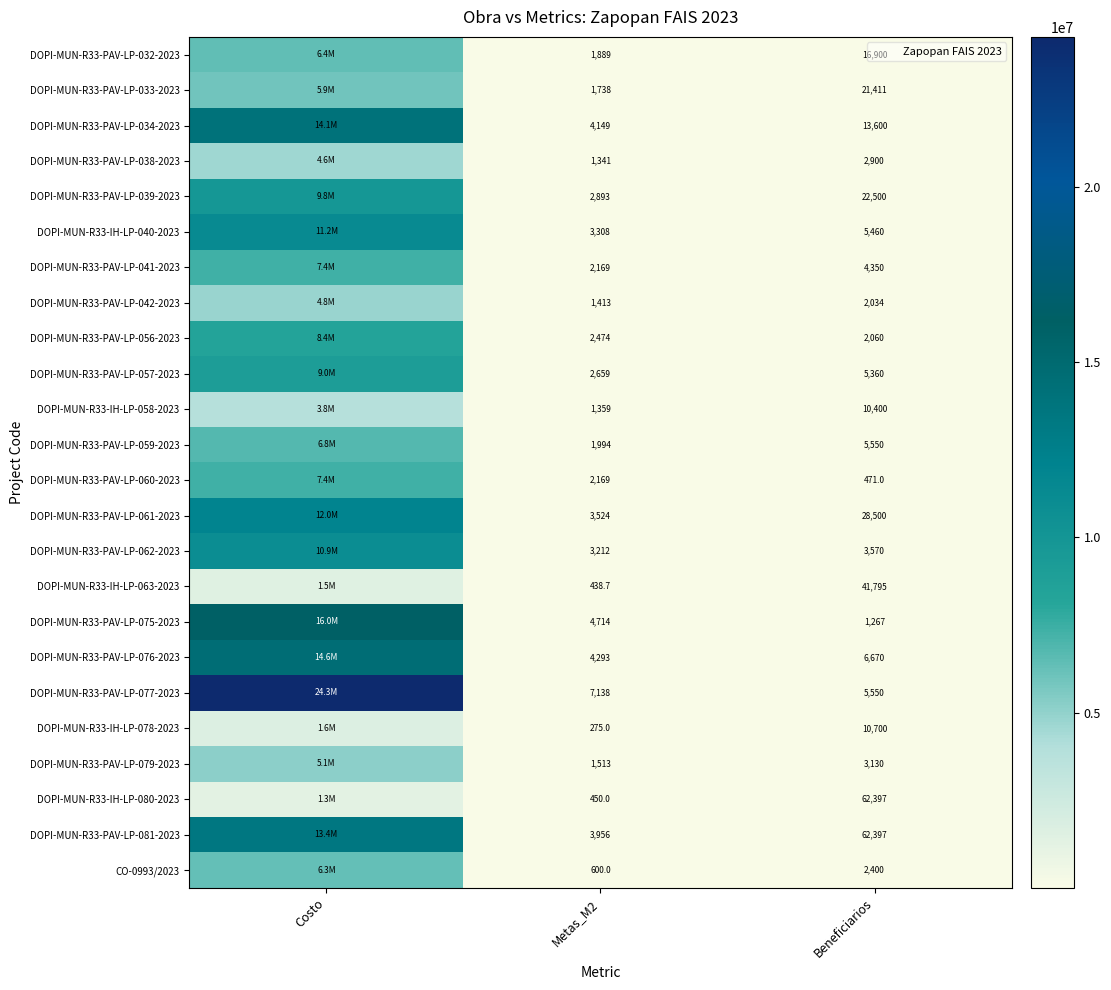

The DOPI-MUN-R33-PAV-LP-061-2023 series shows 3523.7 at Metas_M2. True or false?

True